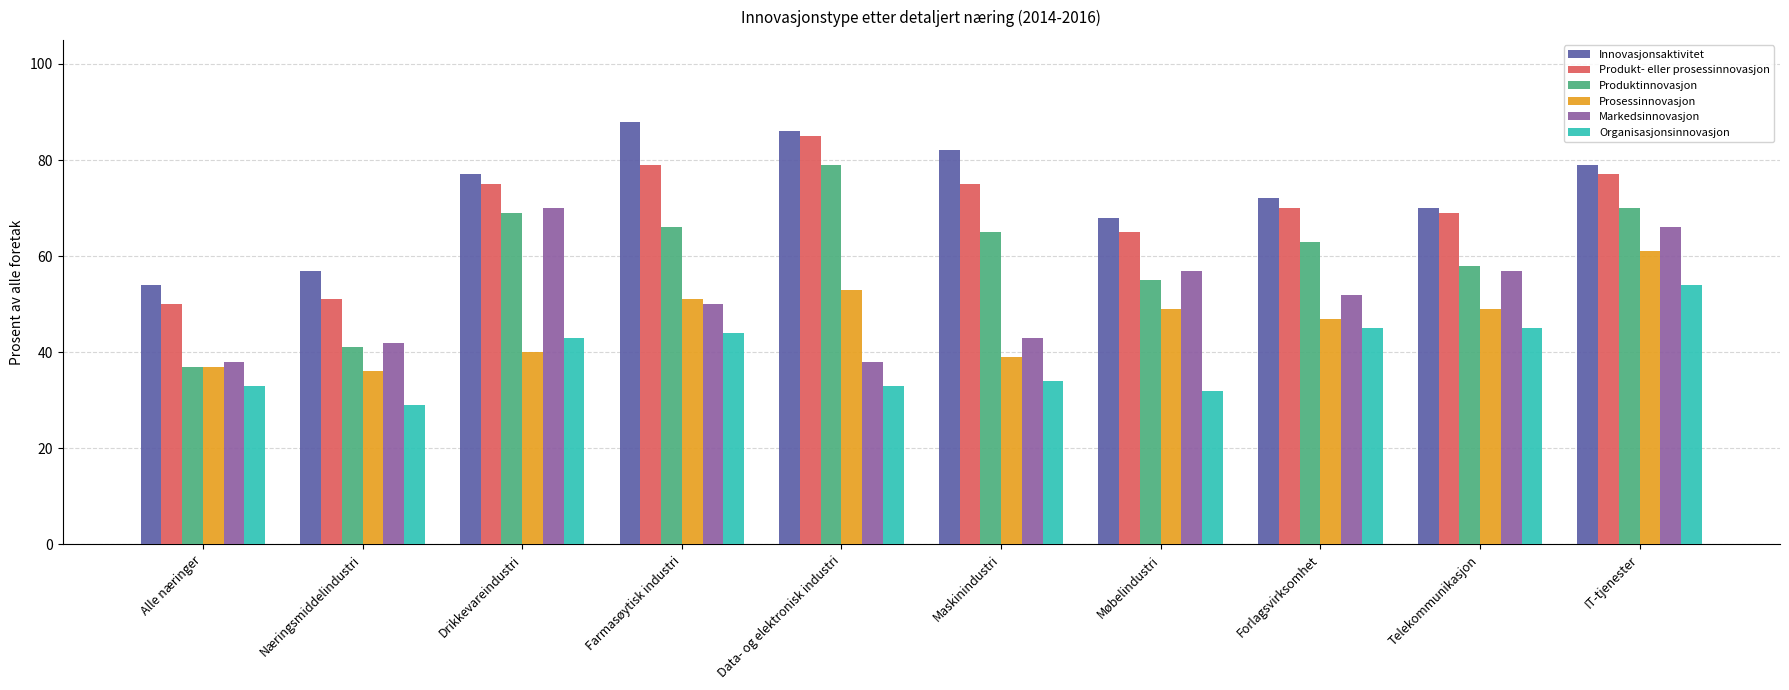

How many data points in Innovasjonsaktivitet are less than 77?

5